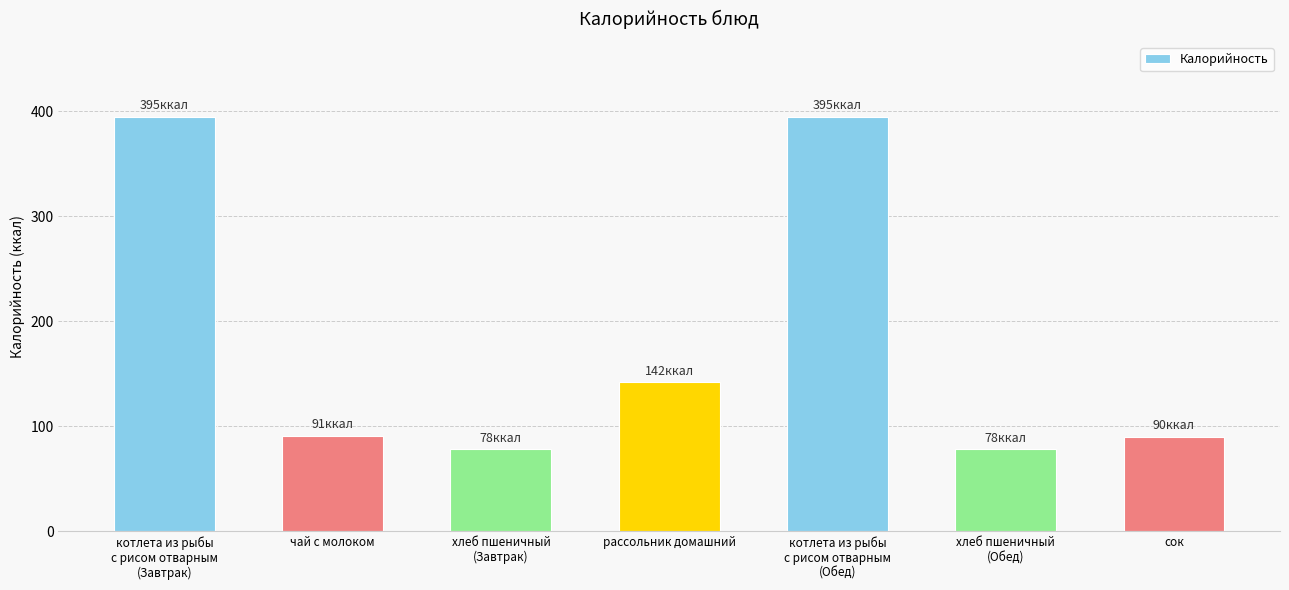

What is the maximum value shown in the chart?

395